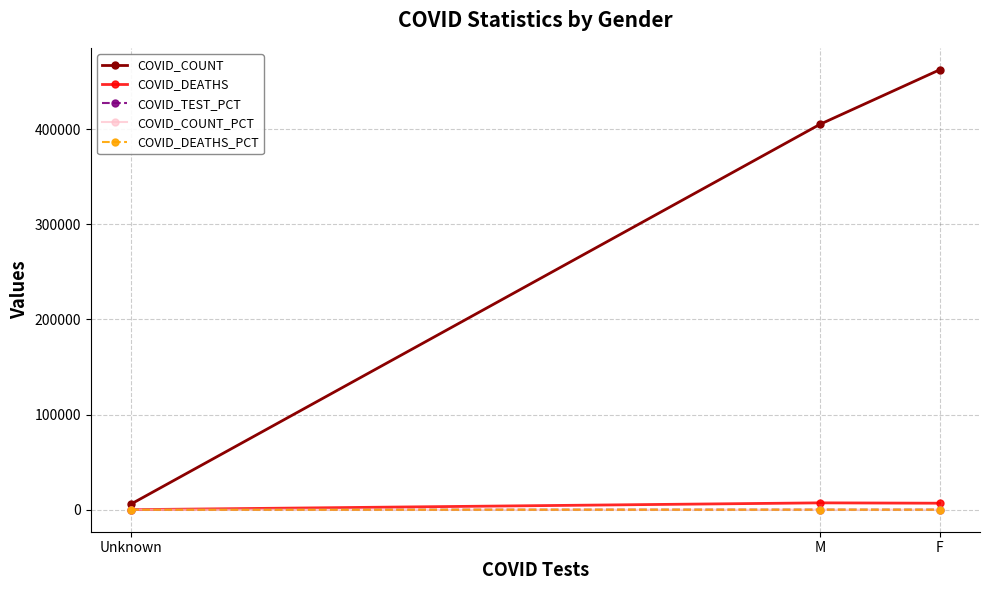

At how many categories does at least one series exceed 35019?

2